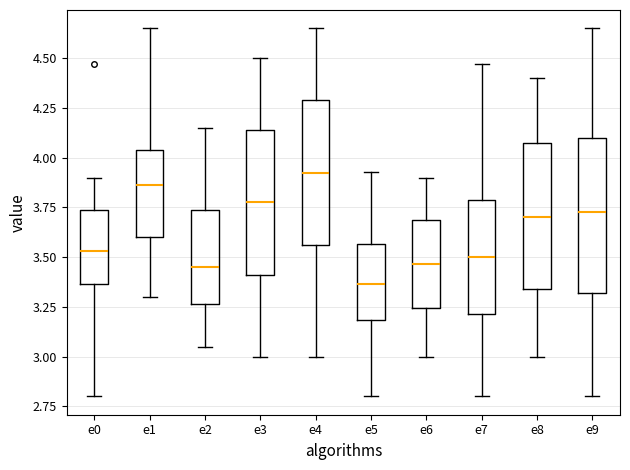

Which box has the lowest median line?

e5